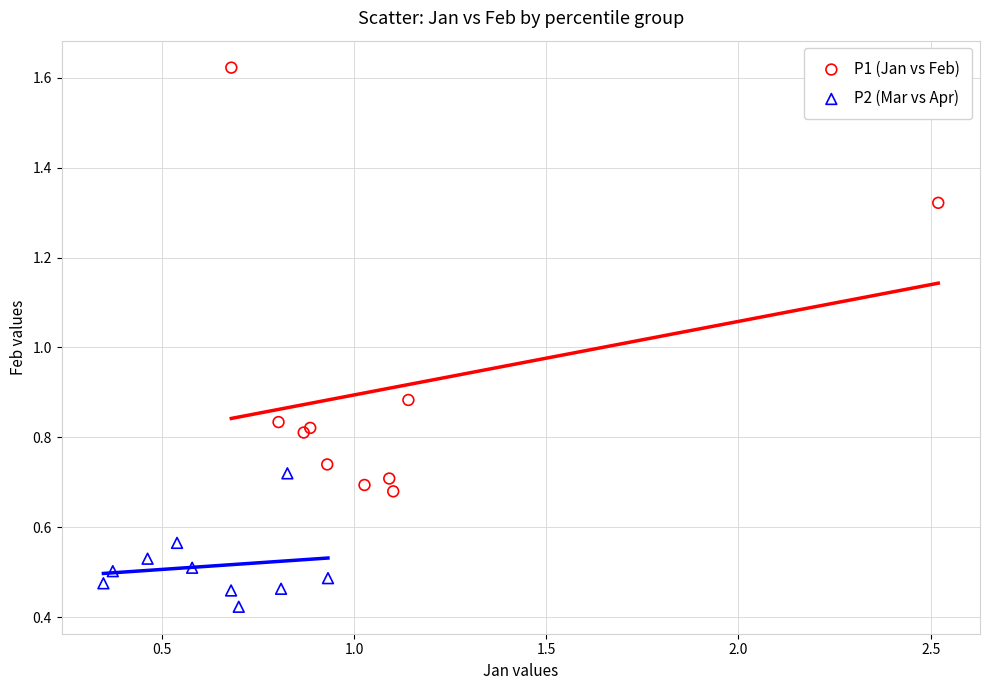

Which series reaches the minimum Y coordinate?

P2 (Mar vs Apr)